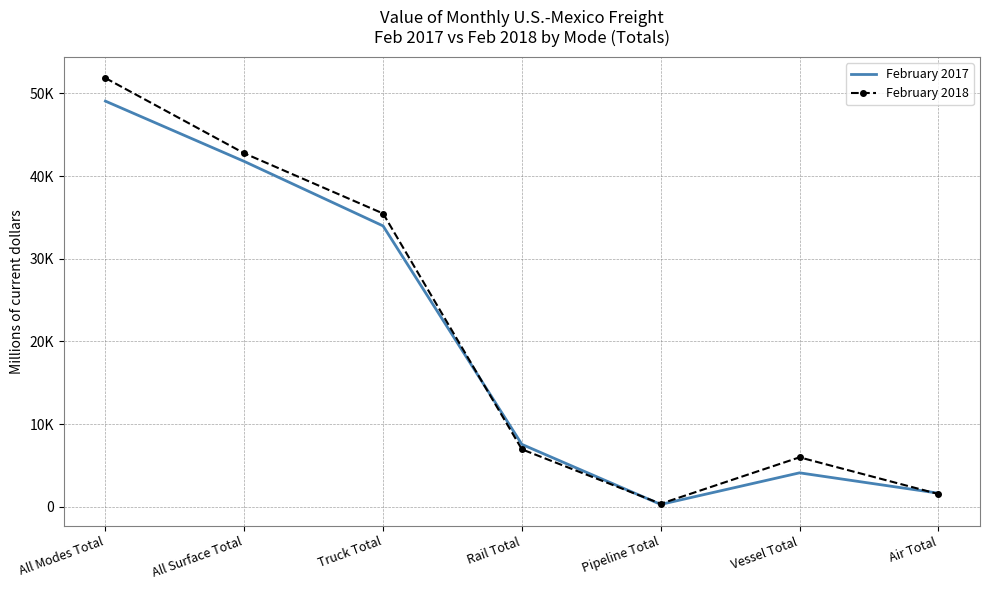

Is it true that February 2018 equals 3612 at Vessel Total?

False